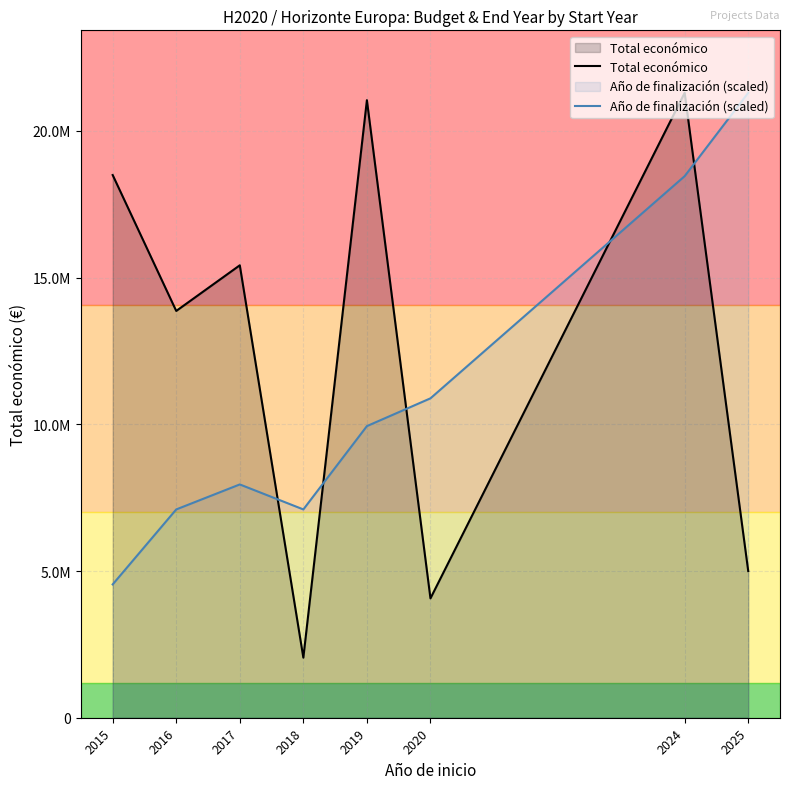

What is the sum of all Año de finalización (scaled) values?

87276315.1